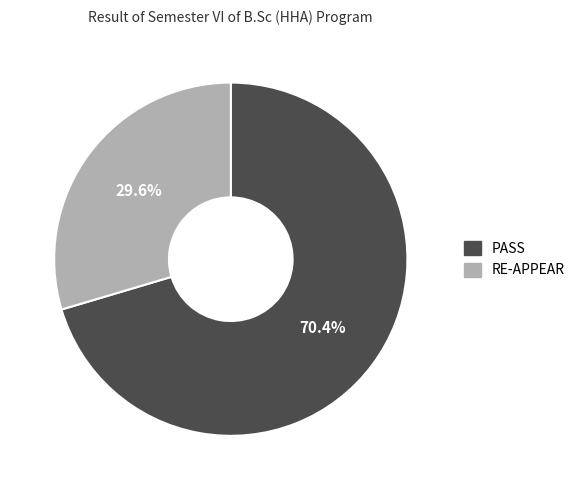

To the nearest percent, what portion does PASS represent?

70%